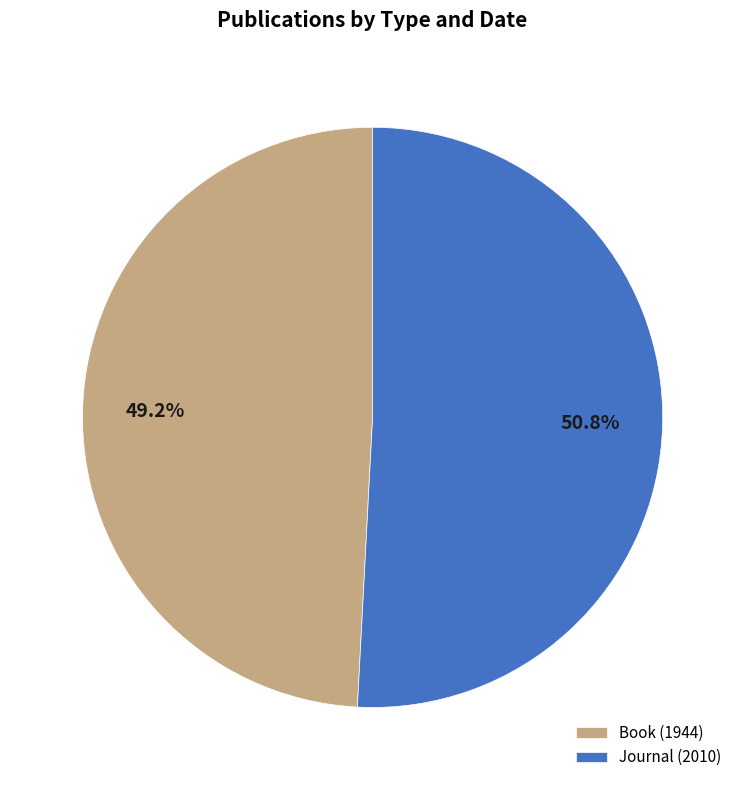

Count the number of slices in the pie.

2